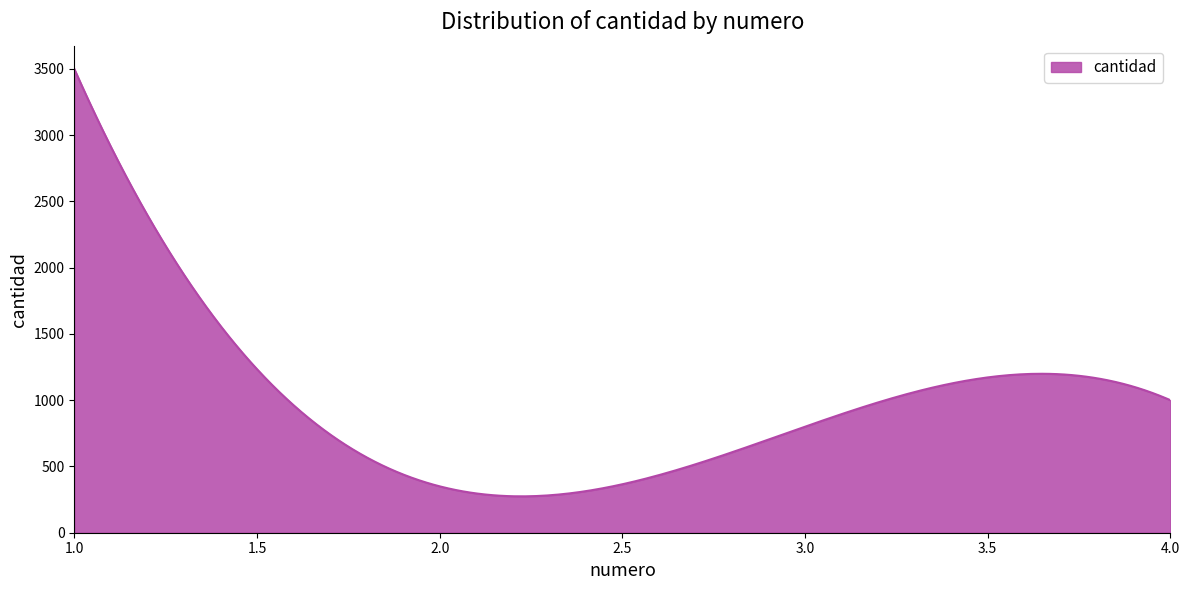

What is the minimum value shown in the chart?

274.4